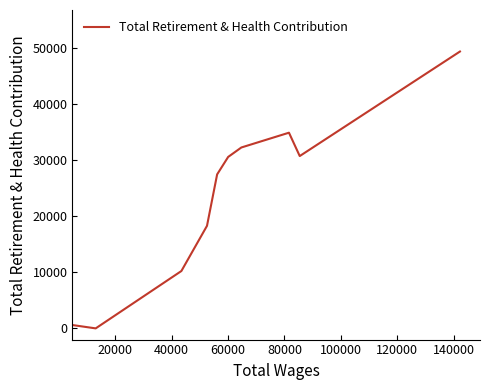

How many lines are shown in the chart?

1